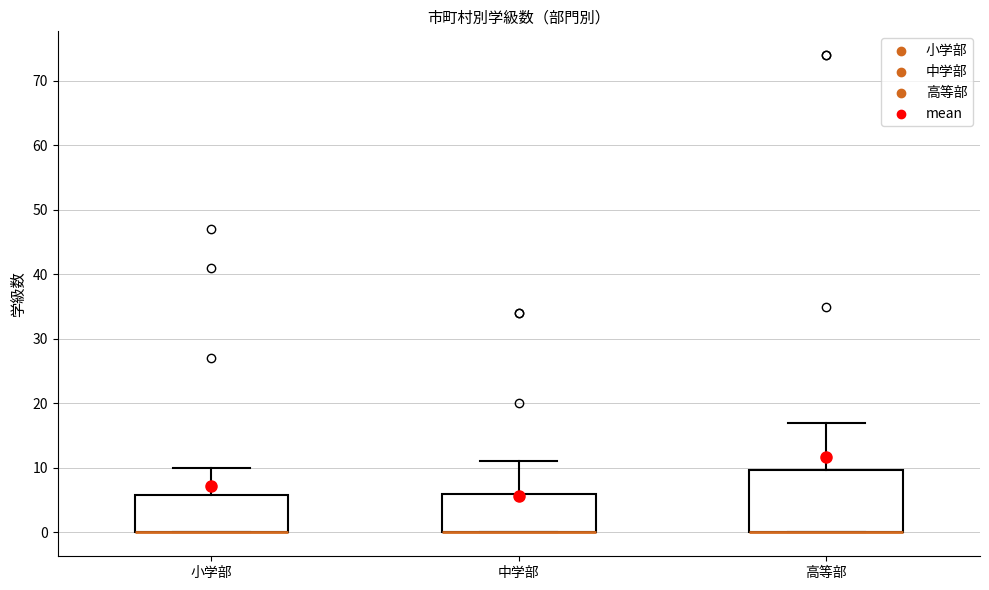

Reading left to right, read every box against the y-axis: the position of its median line, the range the box covers, and the ends of its whiskers. The values are not printed on the chart, so give them approximately, as read against the axis.

小学部: median 0 (drawn on the box's lower edge), box 0 to 6, whiskers 0 to 10
中学部: median 0 (drawn on the box's lower edge), box 0 to 6, whiskers 0 to 11
高等部: median 0 (drawn on the box's lower edge), box 0 to 10, whiskers 0 to 17